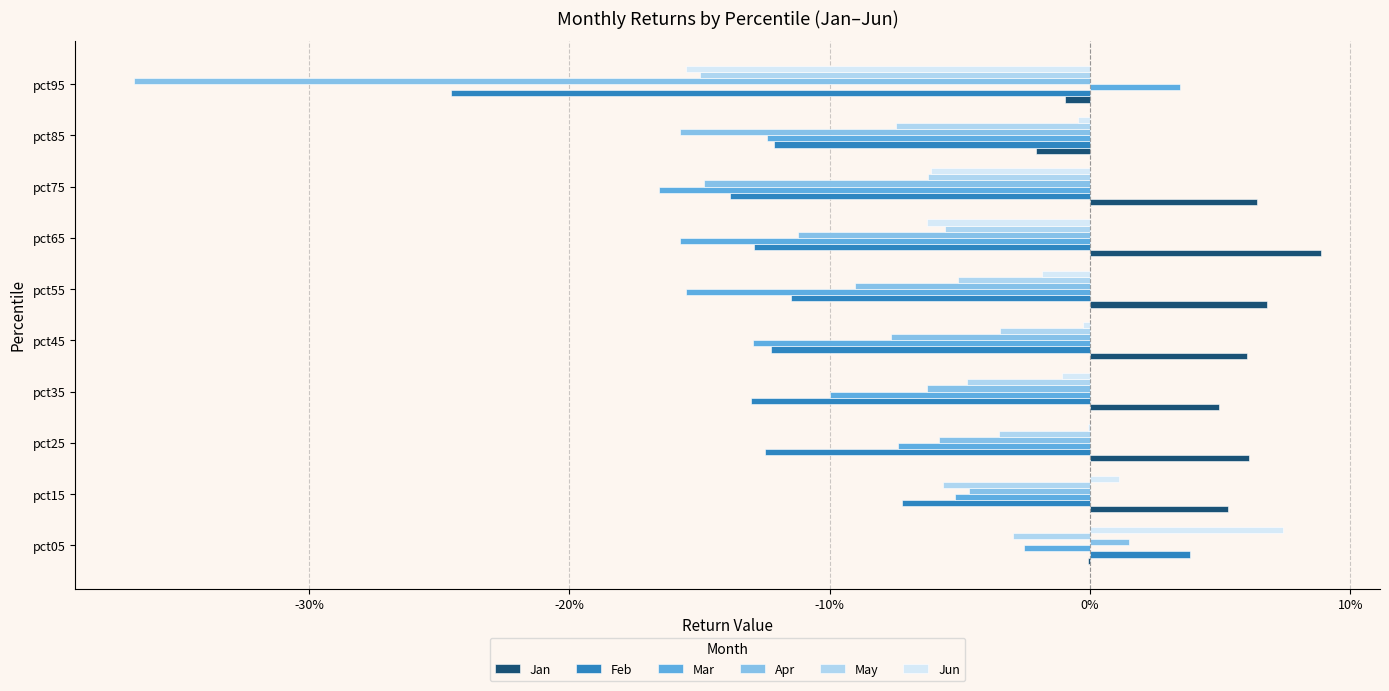

At how many categories does at least one series exceed 0?

9